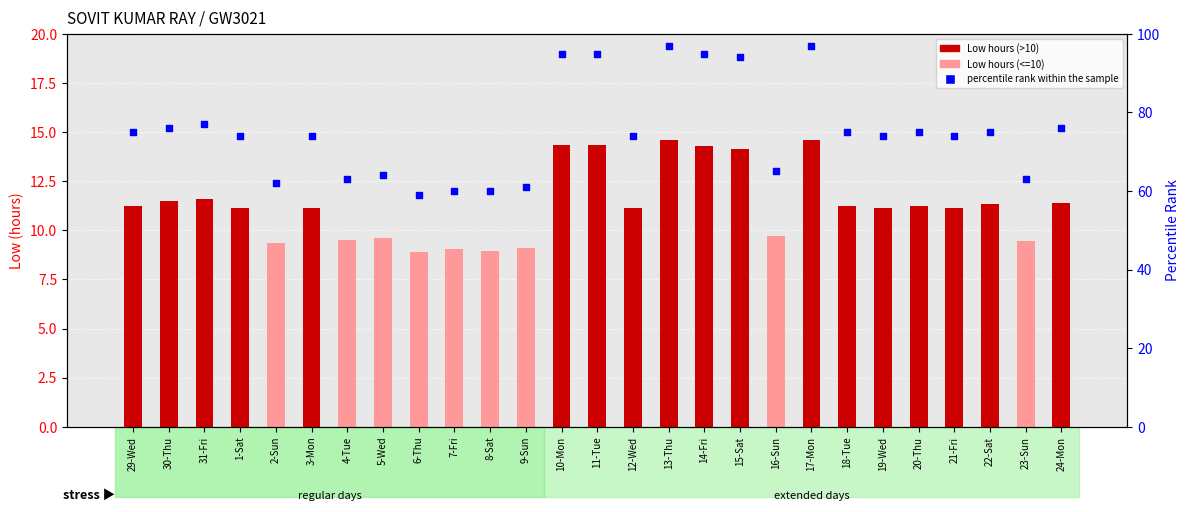

Which series has the widest spread of Y values?

percentile rank within the sample